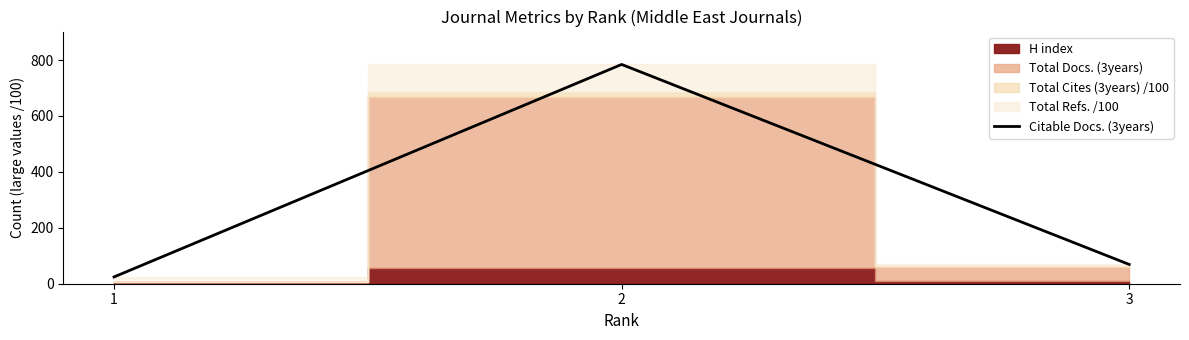

What is the value of the 2nd point from the left?

784.2